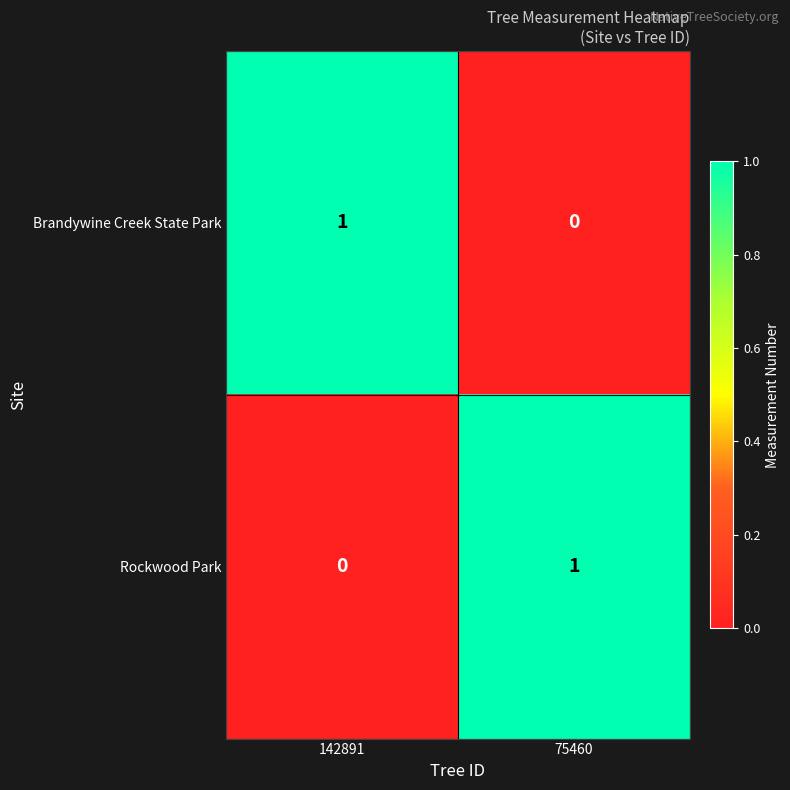

Reading left to right, what are all the values shown in this chart?

Brandywine Creek State Park: 1	0
Rockwood Park: 0	1